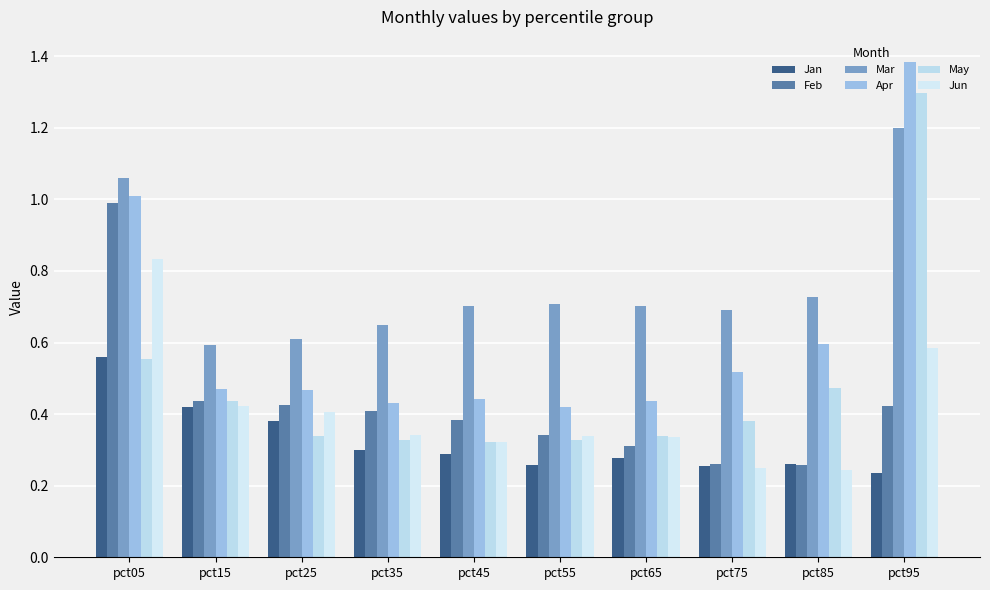

At which category is the sum across all series the highest?

pct95